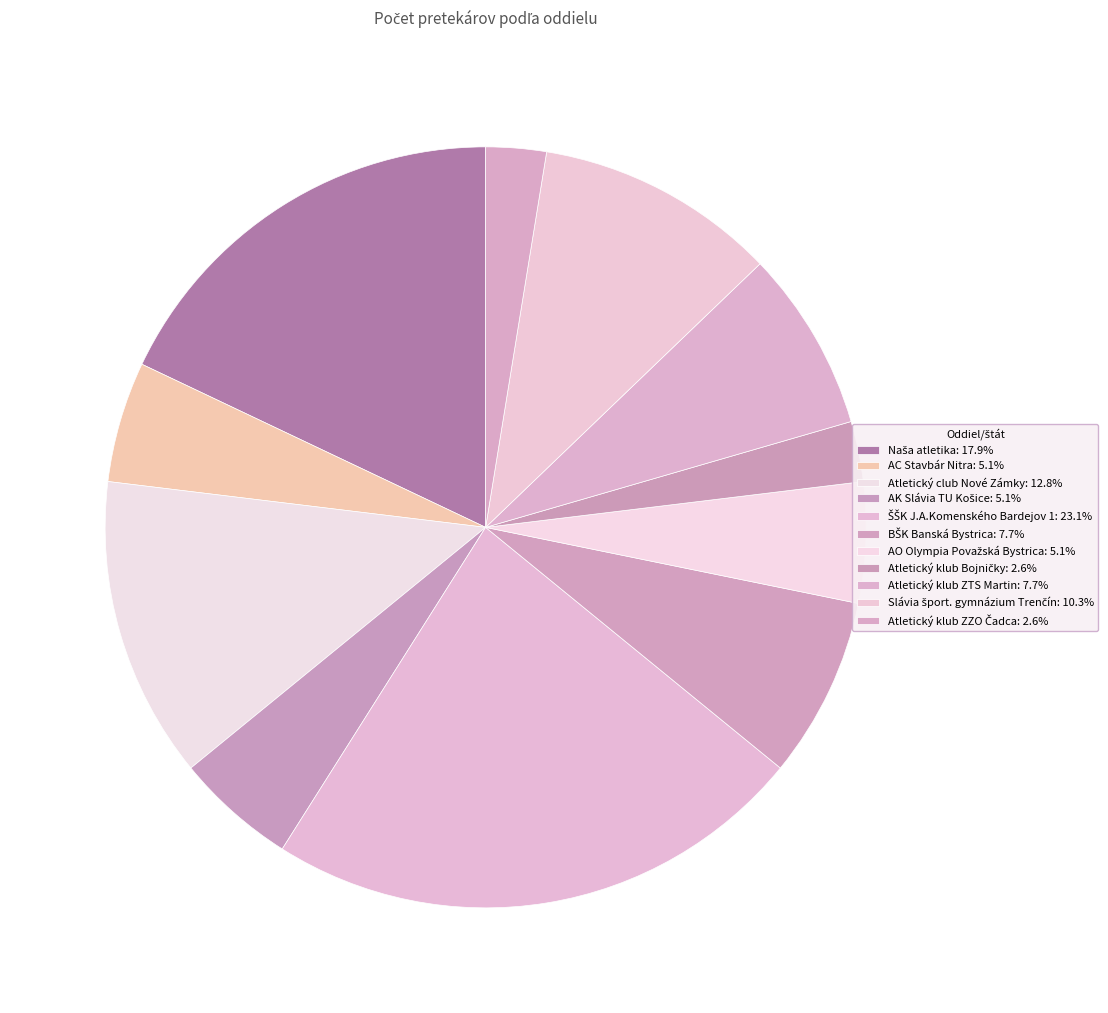

How many slices are in this pie chart?

11